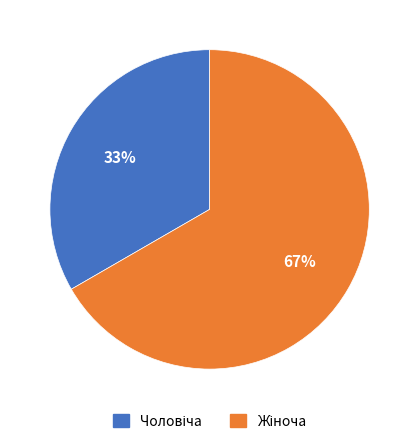

To the nearest percent, what is the average slice percentage?

50%